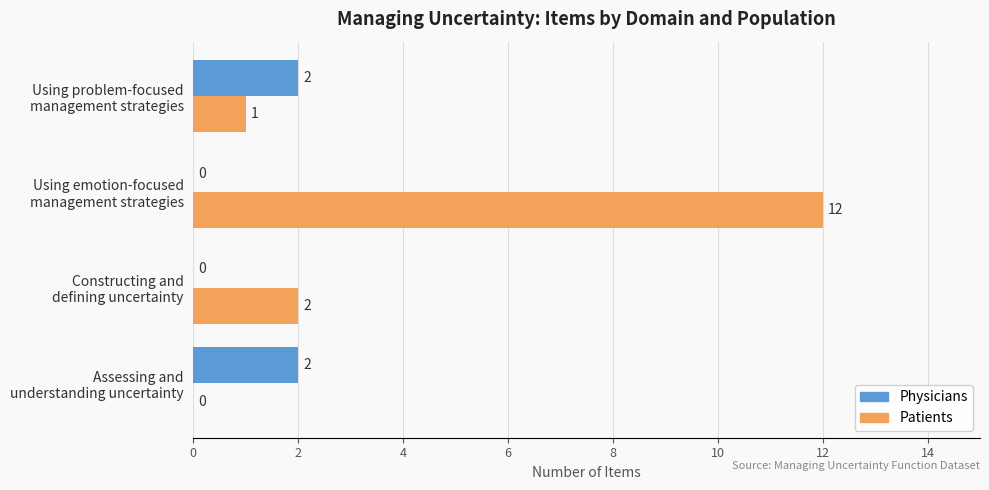

Which series has the largest total across all categories?

Patients